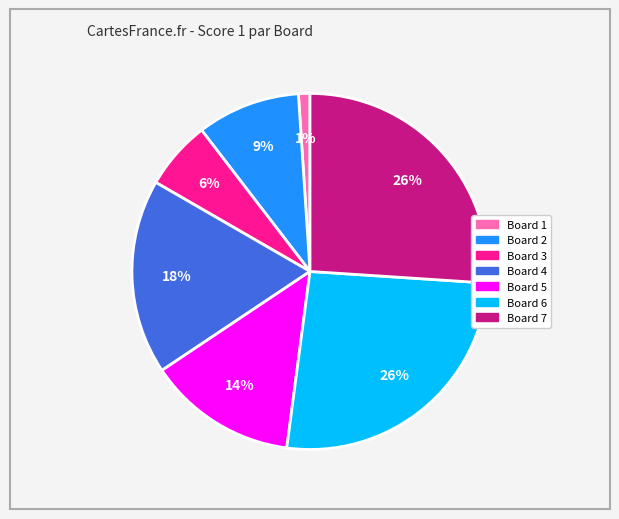

Do Board 4 and Board 5 together represent more than half of the pie?

No